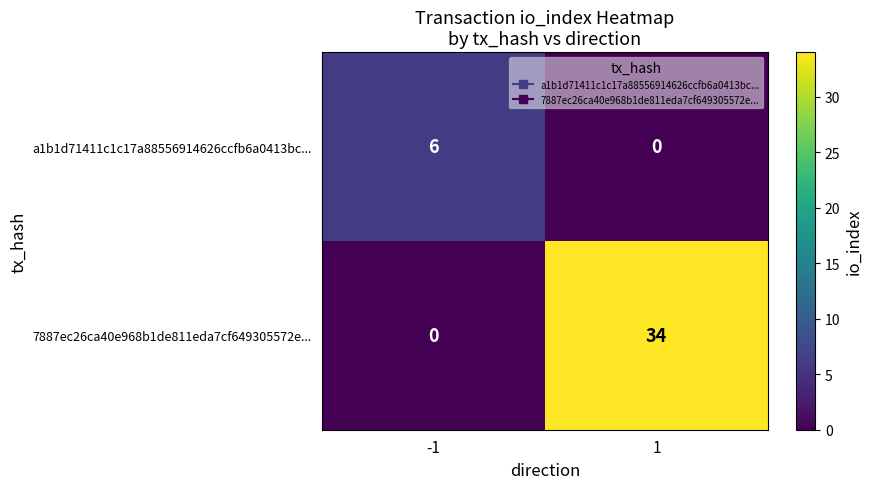

Reading right to left, transcribe all the data shown in this chart.

a1b1d71411c1c17a88556914626ccfb6a0413bc...: 1=0	-1=6
7887ec26ca40e968b1de811eda7cf649305572e...: 1=34	-1=0